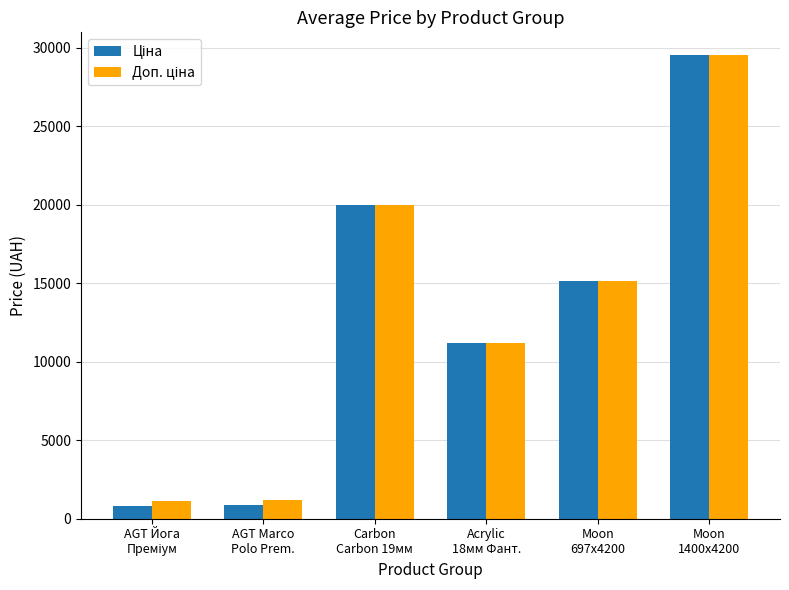

What is the minimum value shown in the chart?

818.5